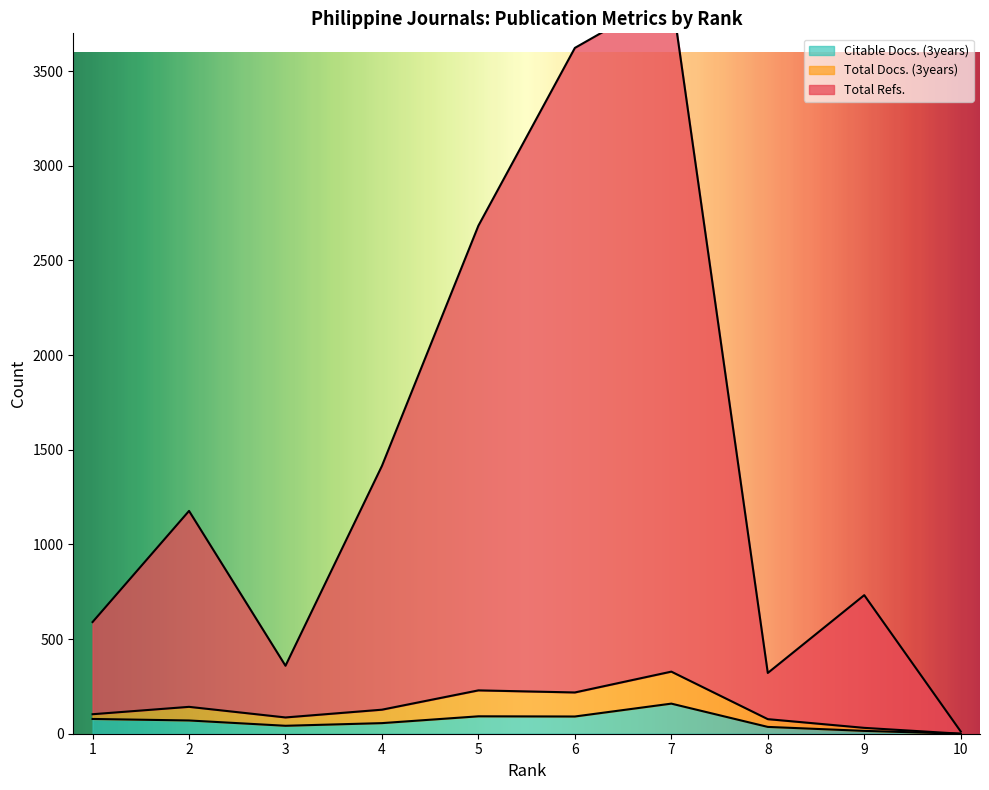

True or false: Citable Docs. (3years) and Total Refs. cross at least once.

False